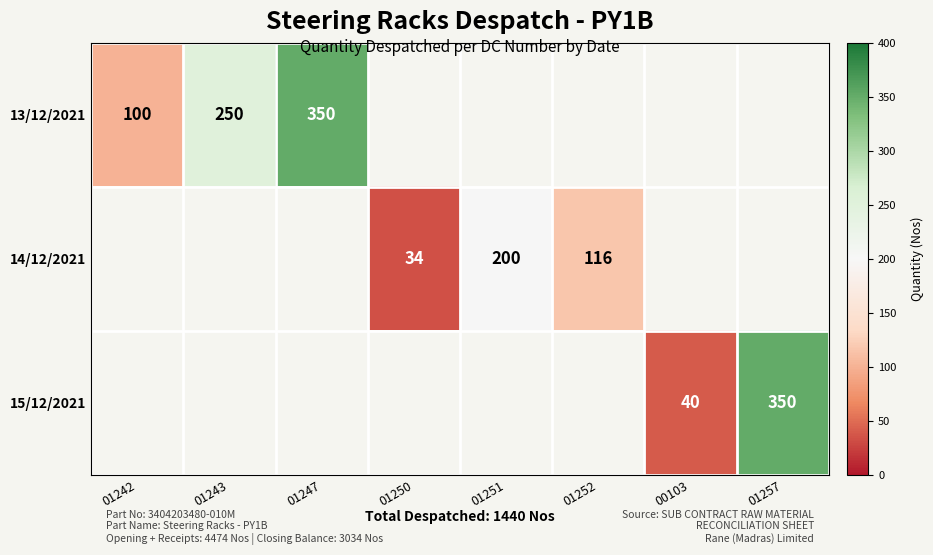

Count the number of data series in this chart.

3